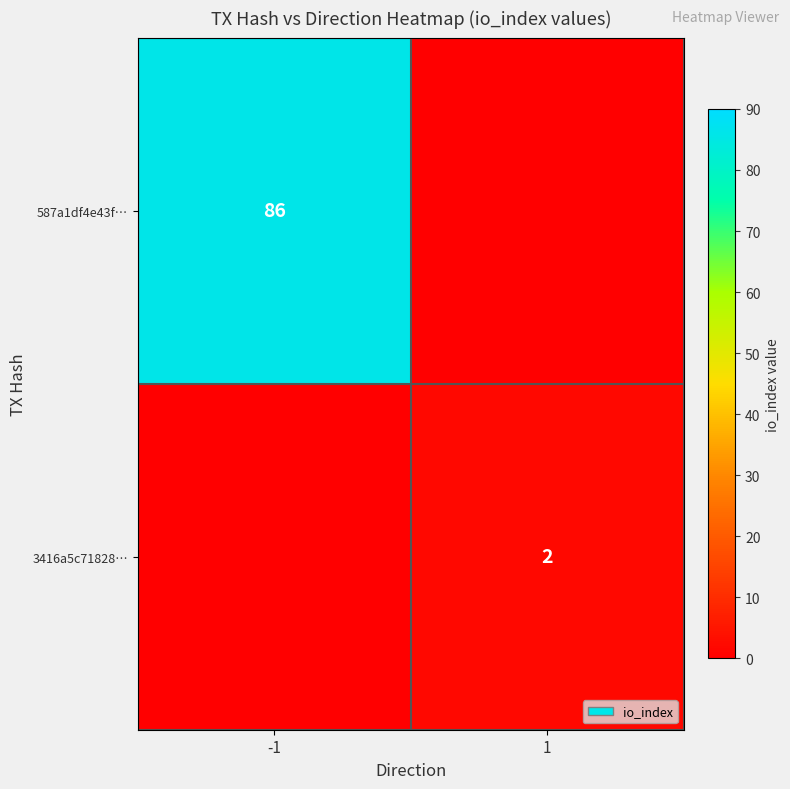

Is it true that 3416a5c71828… equals 2 at 1?

True